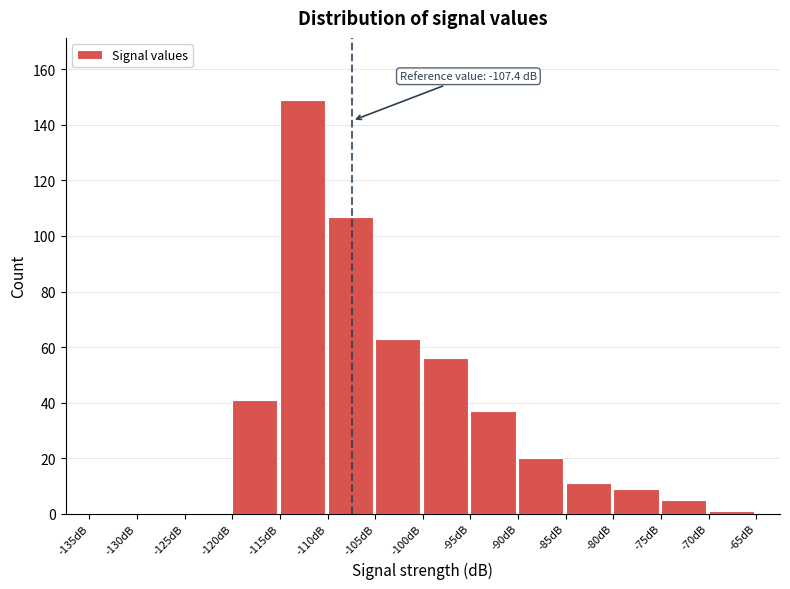

Which range on the x-axis has the tallest bar?

-115 to -110